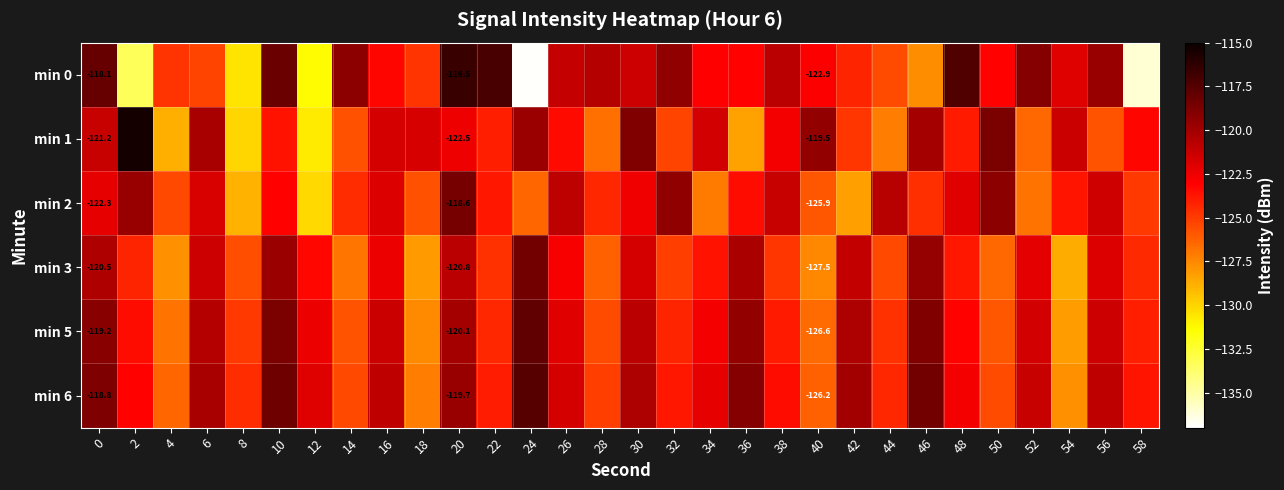

What is the sum of all min 3 values?

-3709.7